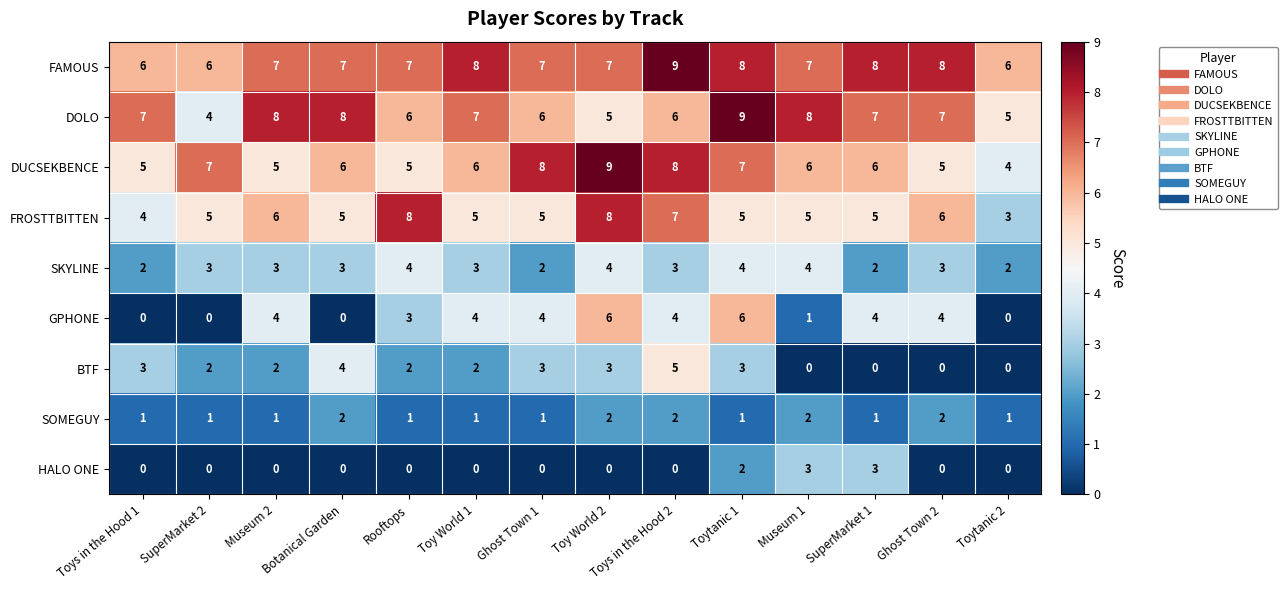

What is the difference between the highest and lowest values at Toytanic 1?

8